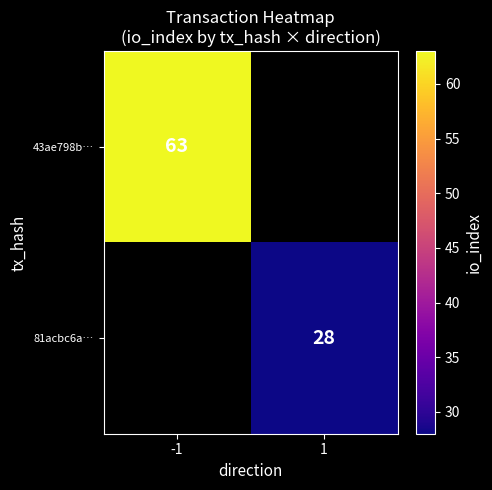

The value of 81acbc6a… at 1 is 9. True or false?

False